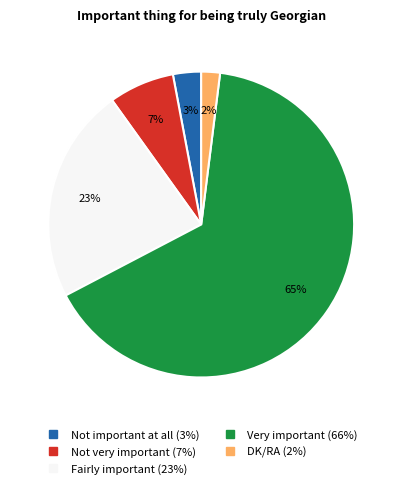

Is Fairly important the majority of the pie?

No